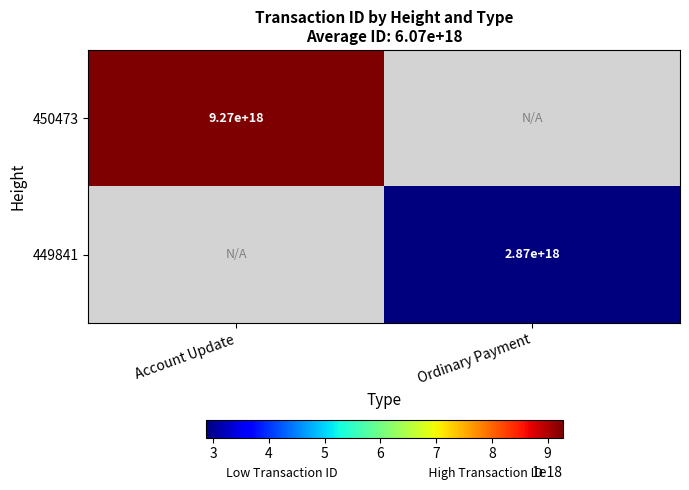

At which category does the chart reach its peak across all series?

Account Update